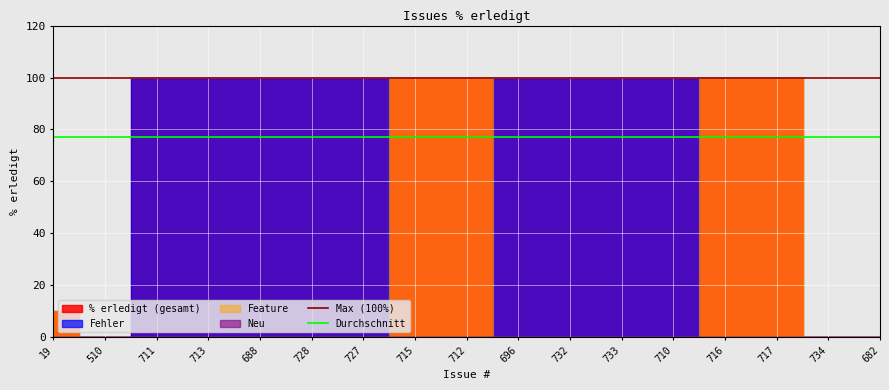

What is the total value across all series at 510?

177.1